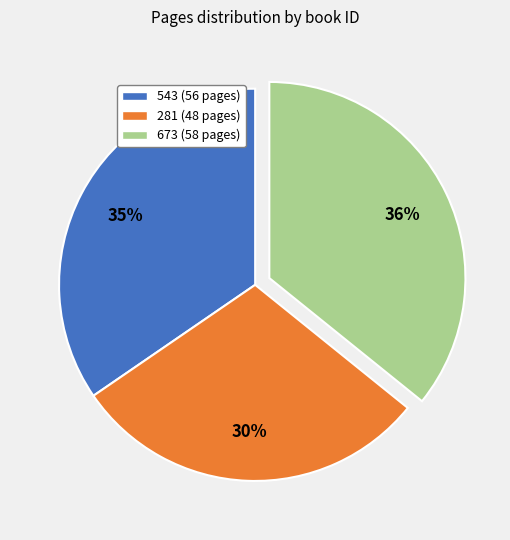

Which has a higher value, 543 (56 pages) or 281 (48 pages)?

543 (56 pages)